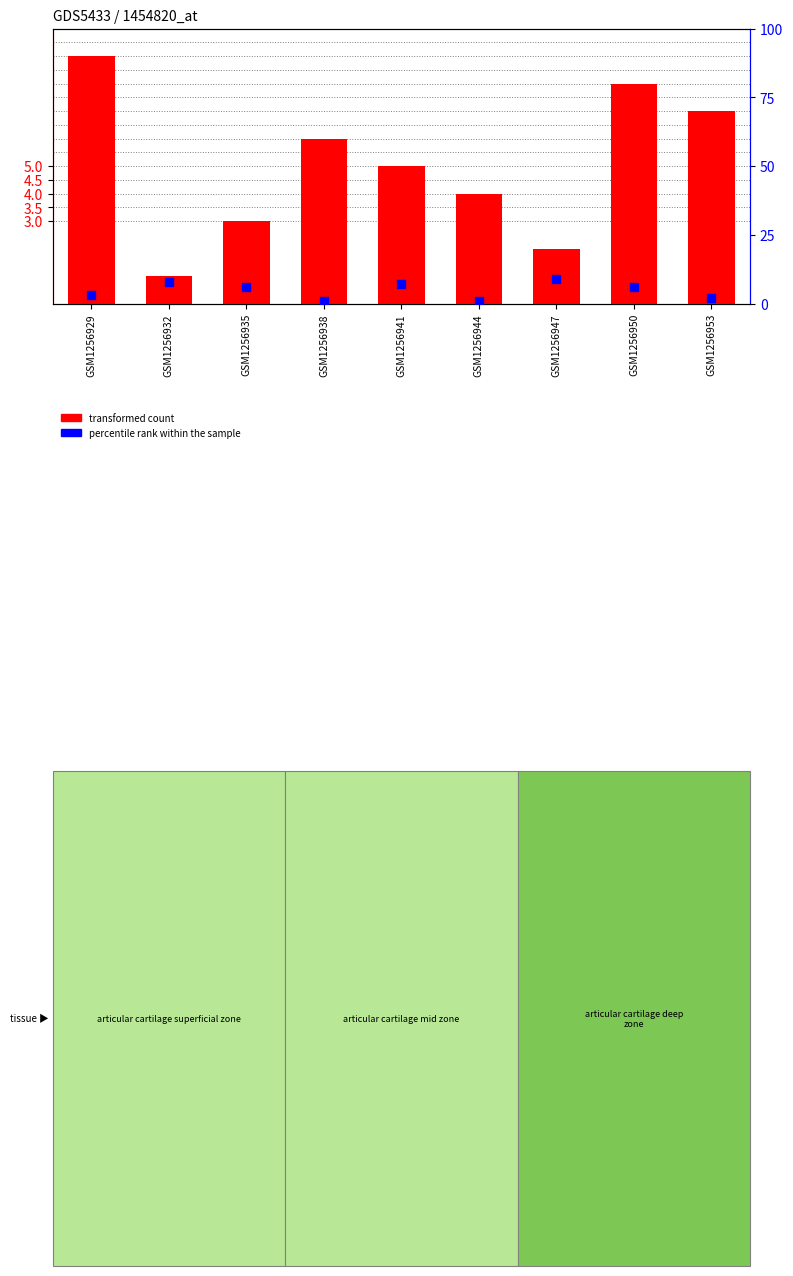

What are all the series names shown in the legend?

transformed count, percentile rank within the sample